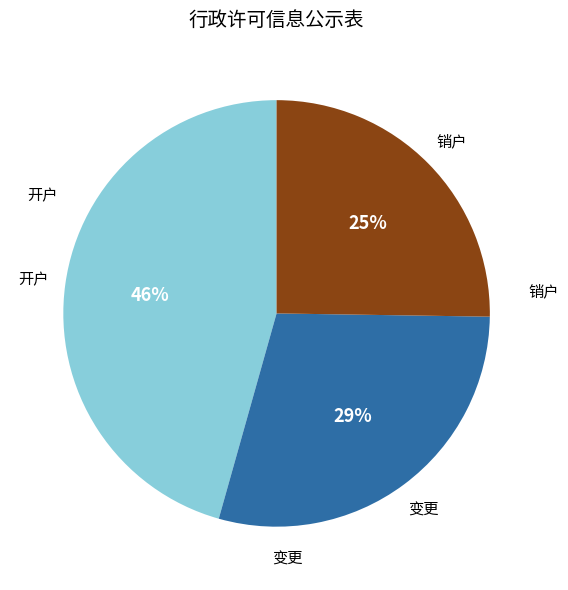

Combined, do 开户 and 变更 account for over 50%?

Yes